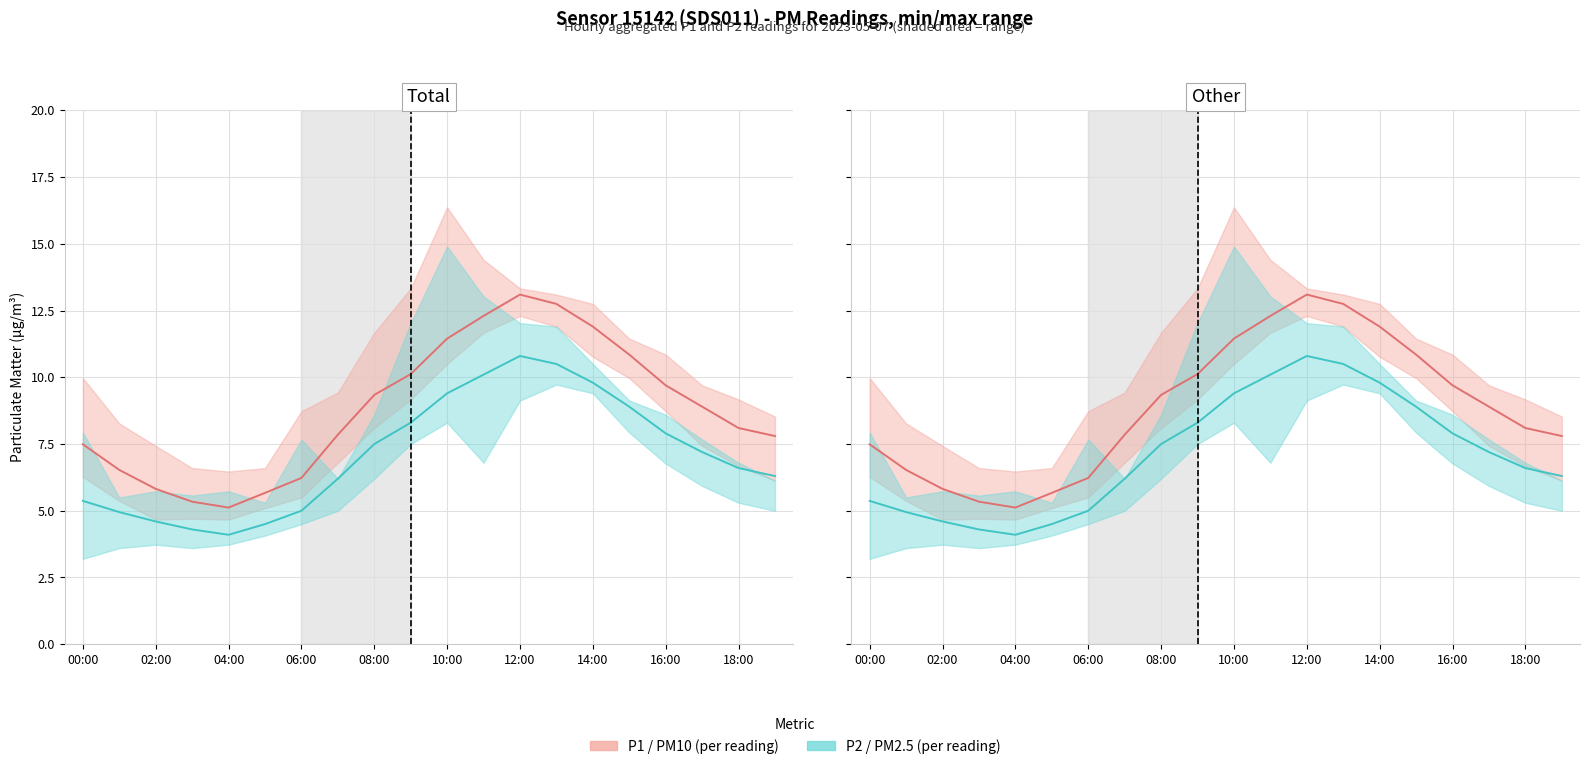

True or false: P2 (PM2.5) has more than 2 points higher than both neighbors.

False